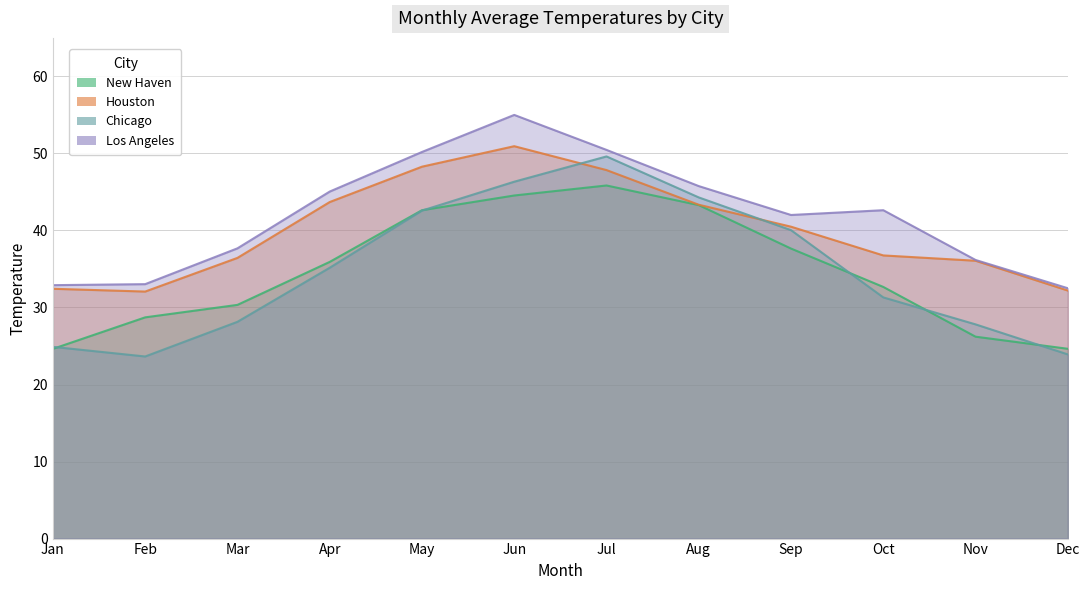

Rank the series at Nov from lowest to highest value.

New Haven, Chicago, Houston, Los Angeles